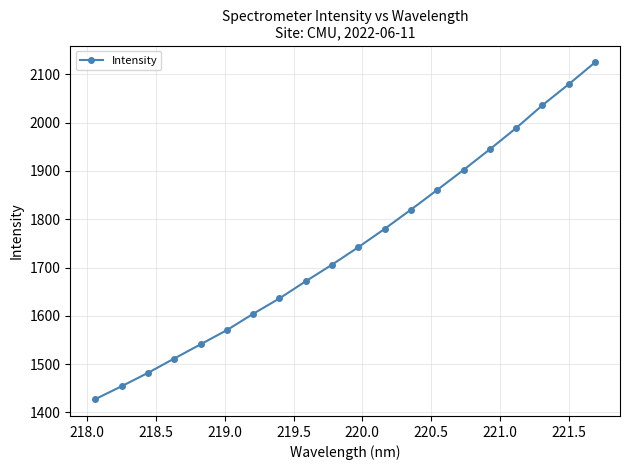

What is the value of the 7th point from the left?

1604.1